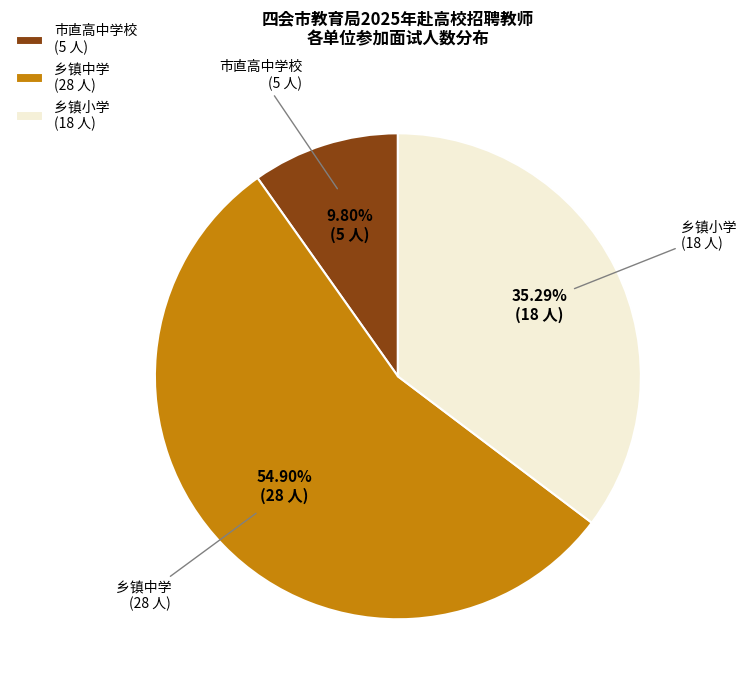

Does 乡镇中学 (28 人) account for over 50% of the chart?

Yes